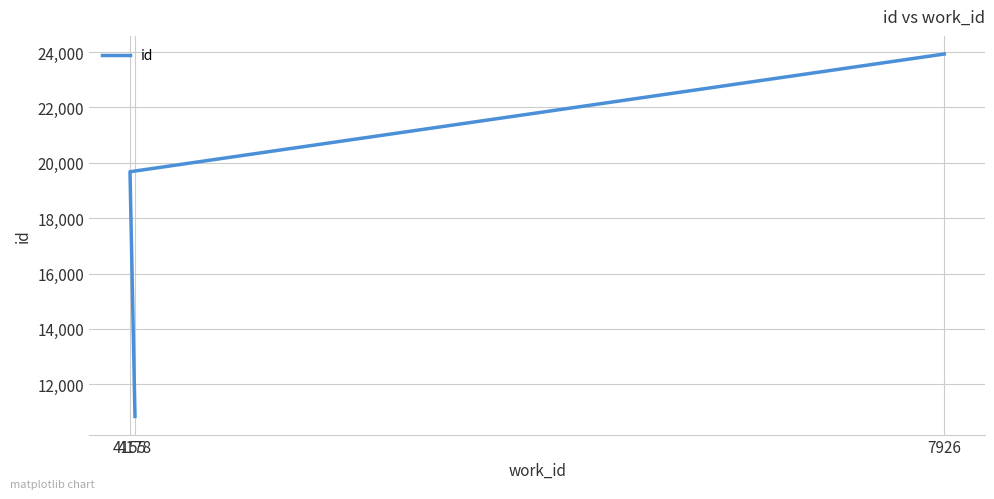

The value at 4178 is 4065. True or false?

False